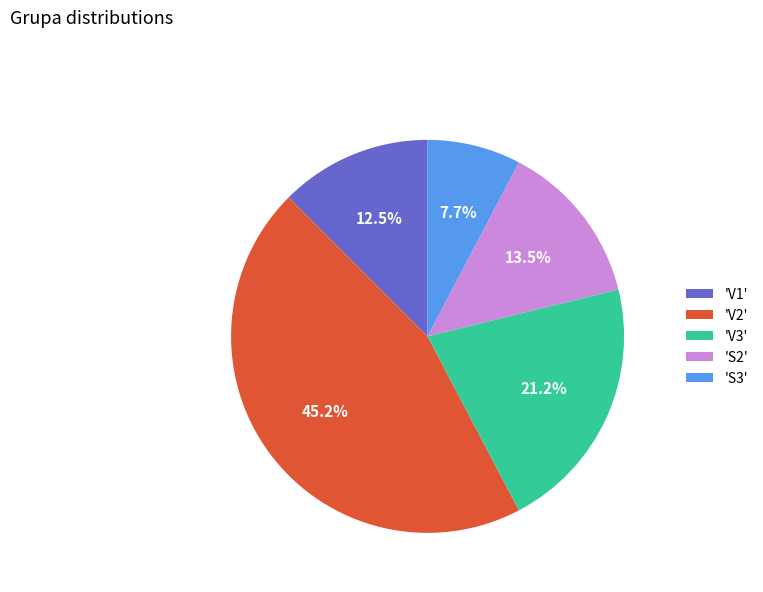

Rank the categories by value from lowest to highest.

'S3', 'V1', 'S2', 'V3', 'V2'